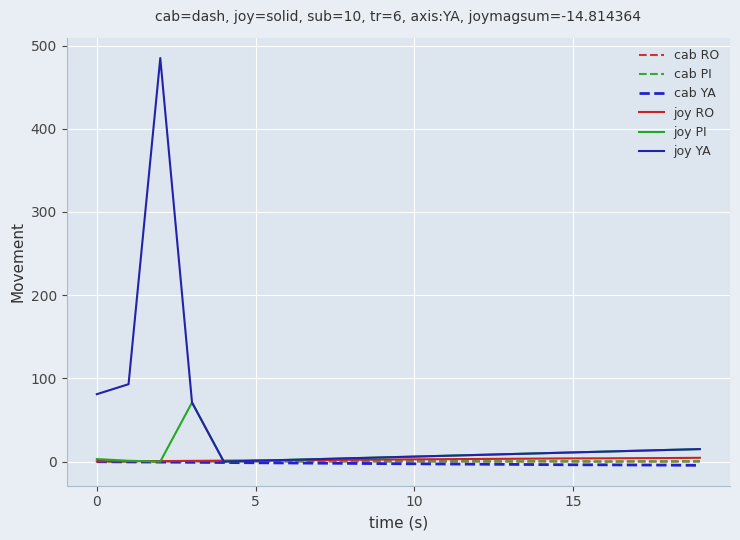

What is the average value of the cab RO series?

0.2